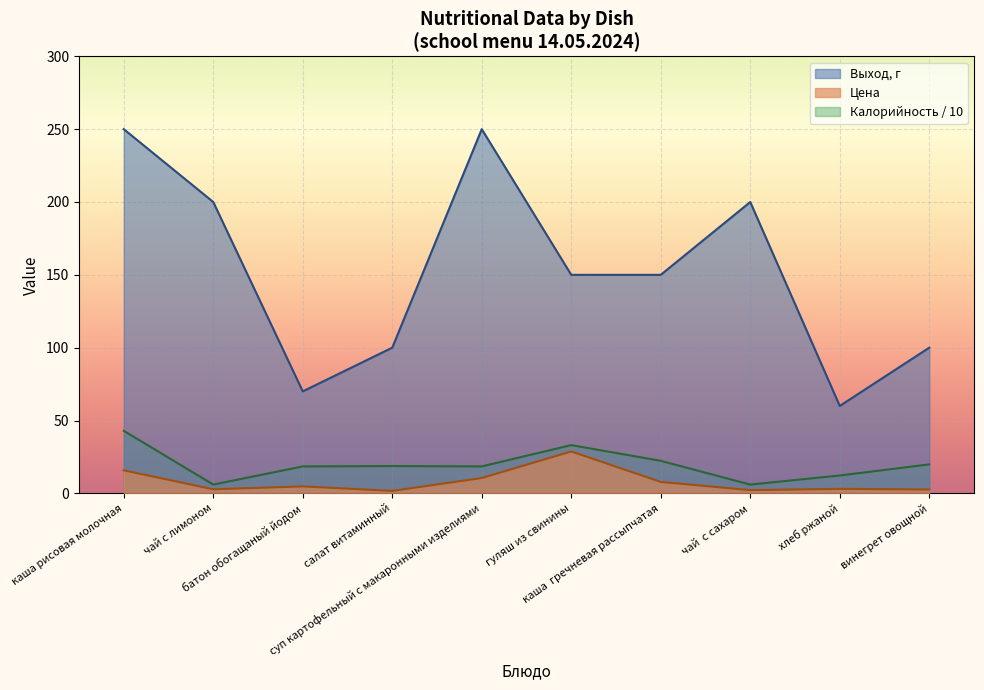

Which series has the widest spread of values?

Выход, г